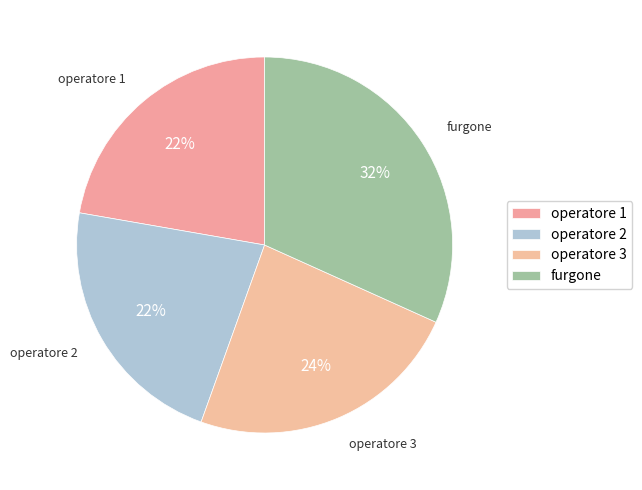

How many segments does this pie chart have?

4